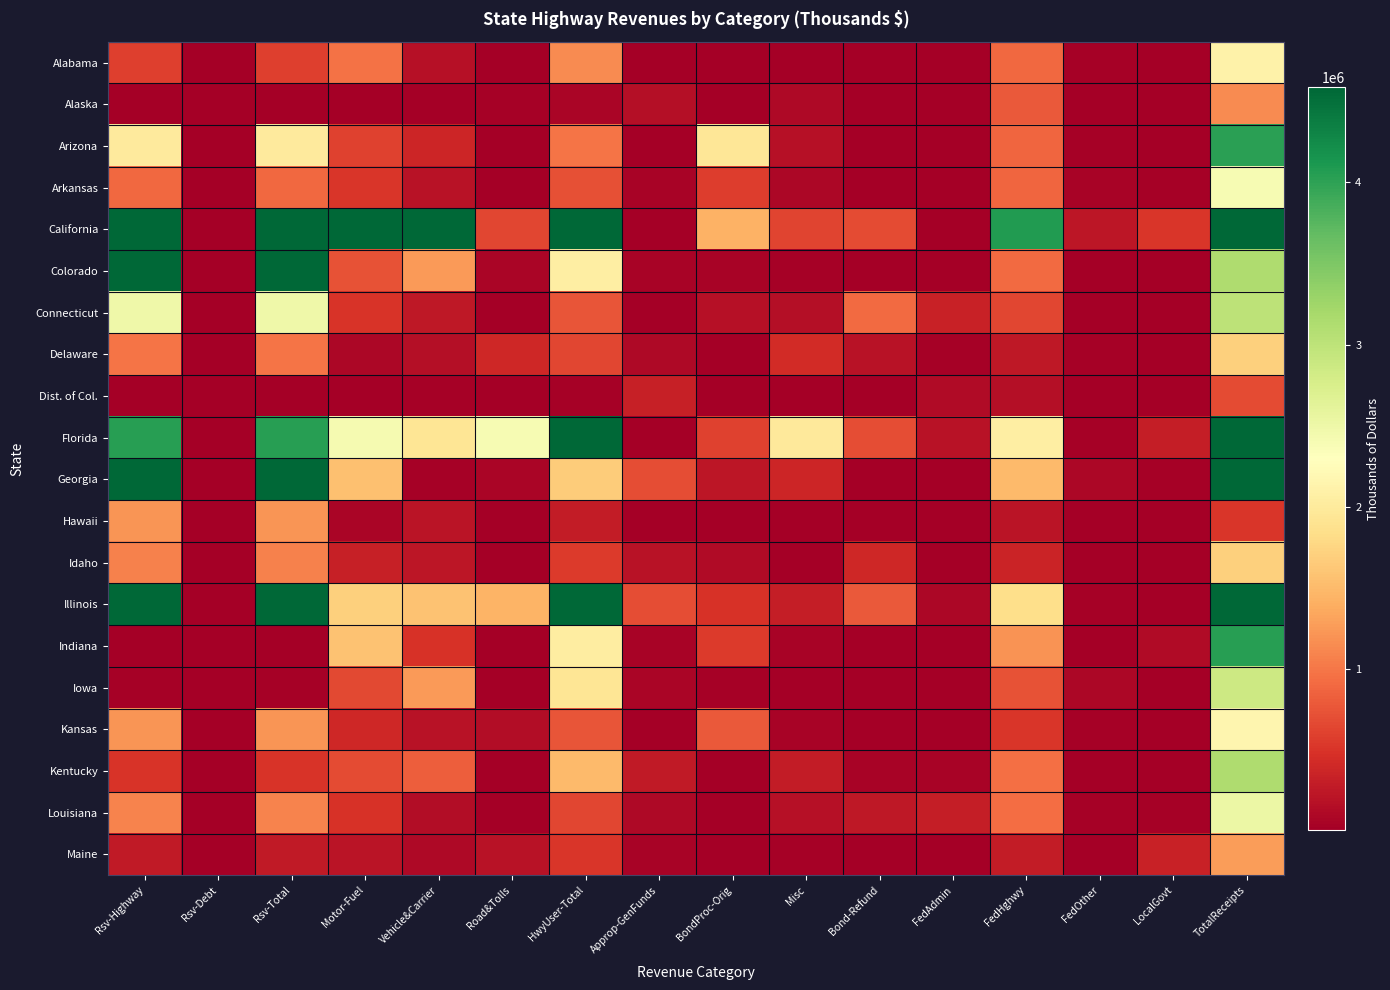

Rank the series by their maximum value, from lowest to highest.

Dist. of Col., Alaska, Hawaii, Maine, Idaho, Delaware, Alabama, Kansas, Arkansas, Louisiana, Iowa, Connecticut, Kentucky, Arizona, Indiana, Georgia, Colorado, Illinois, Florida, California